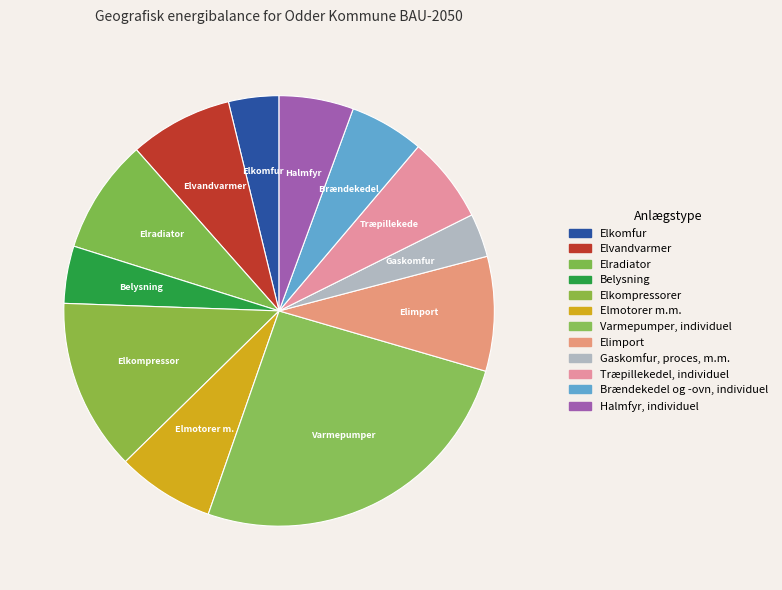

To the nearest percent, what percentage of the pie is Elmotorer m.m.?

7%